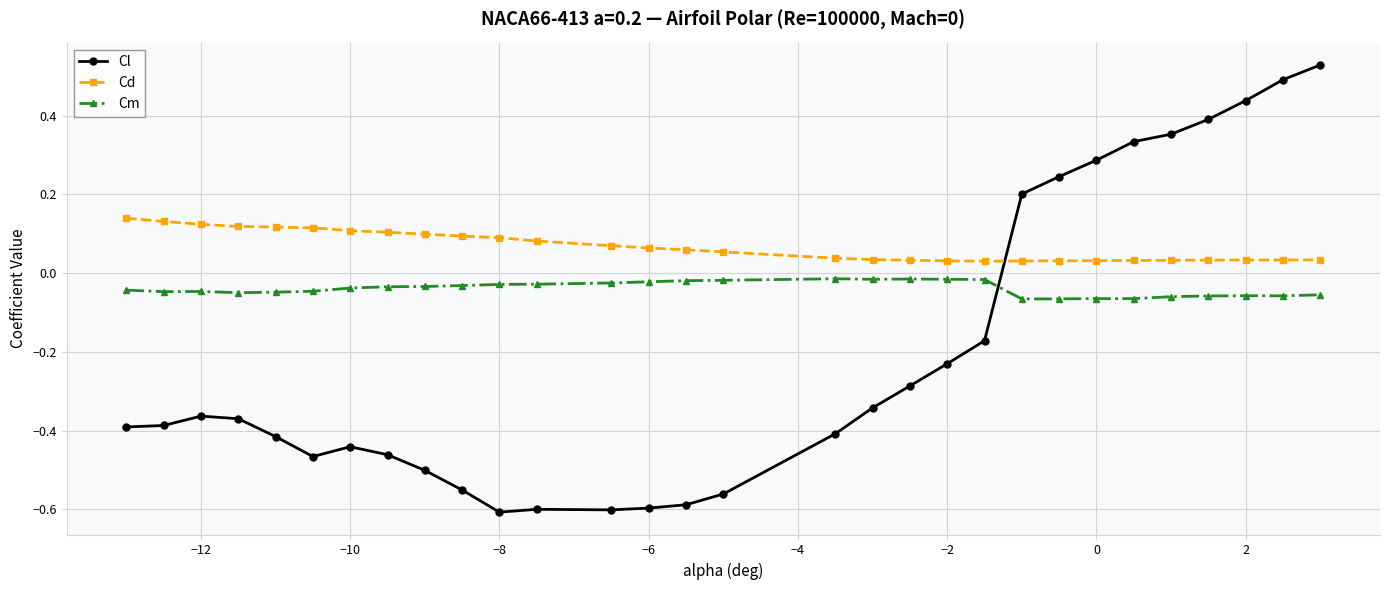

Rank the series by their maximum value, from lowest to highest.

Cm, Cd, Cl